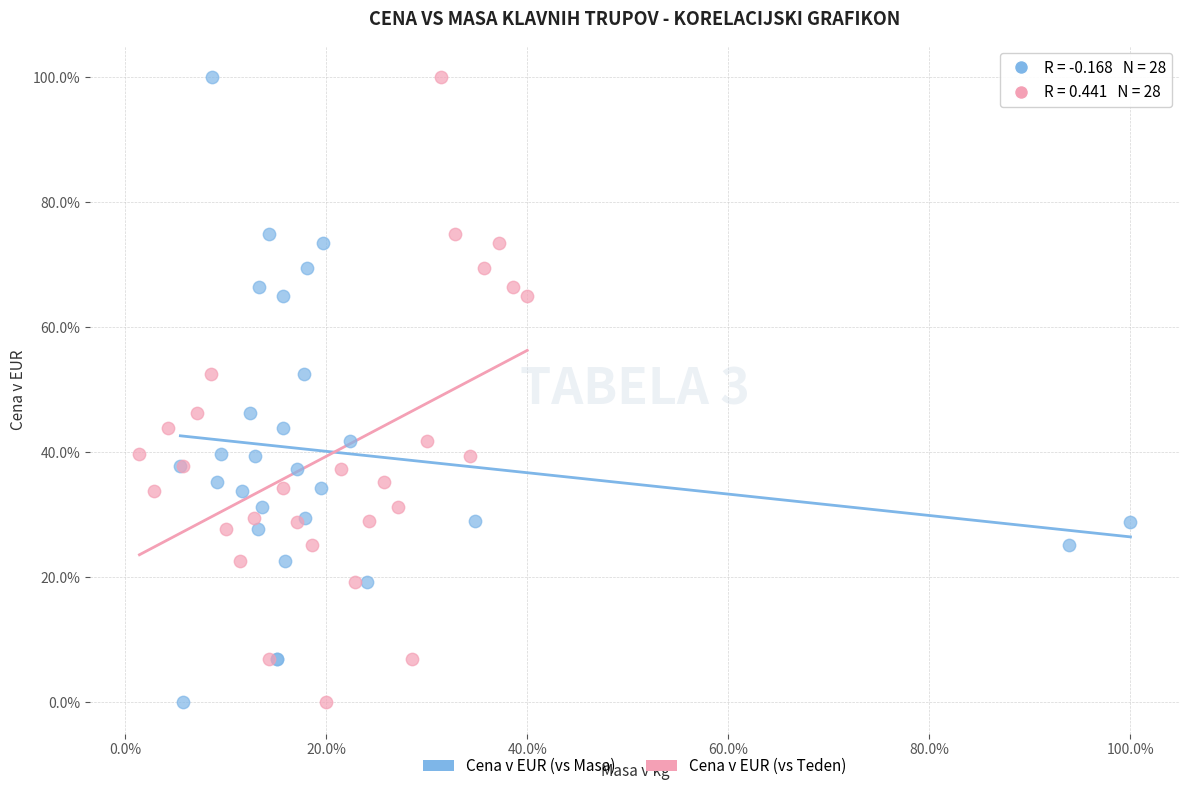

What are all the series names shown in the legend?

Cena v EUR (vs Masa), Cena v EUR (vs Teden)